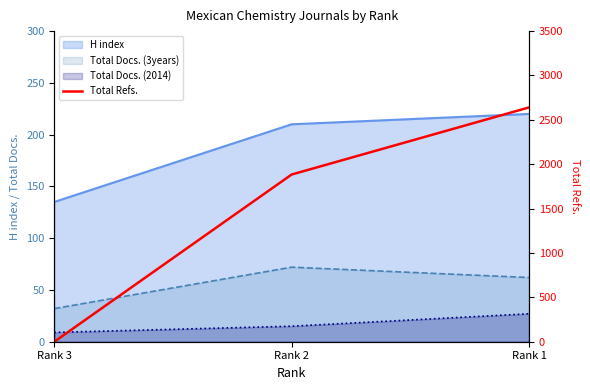

Which category has the lowest value across all series?

Rank 3